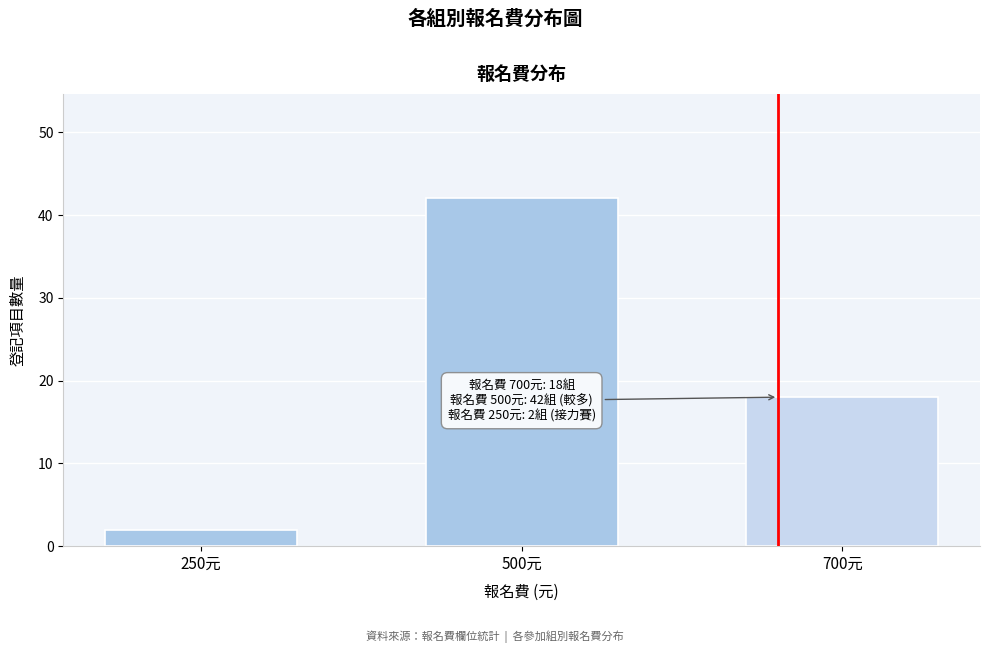

Reading left to right, extract all data points from this chart.

250元=2	500元=42	700元=18